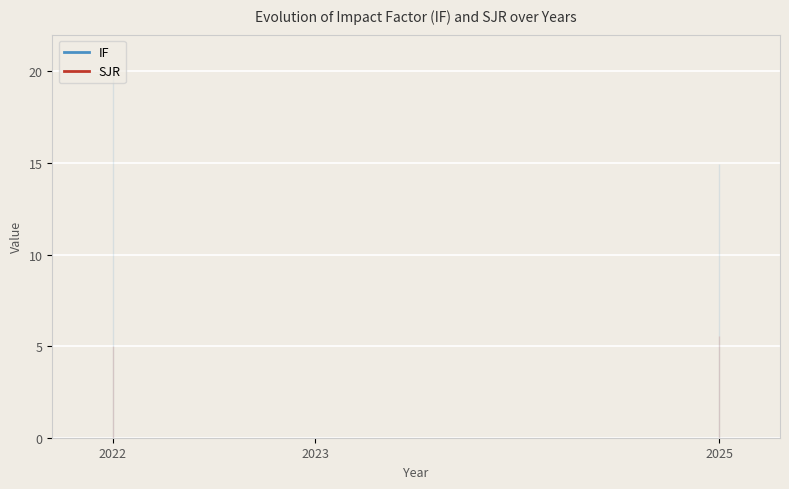

What is the difference between the maximum and minimum values in the SJR series?

0.6